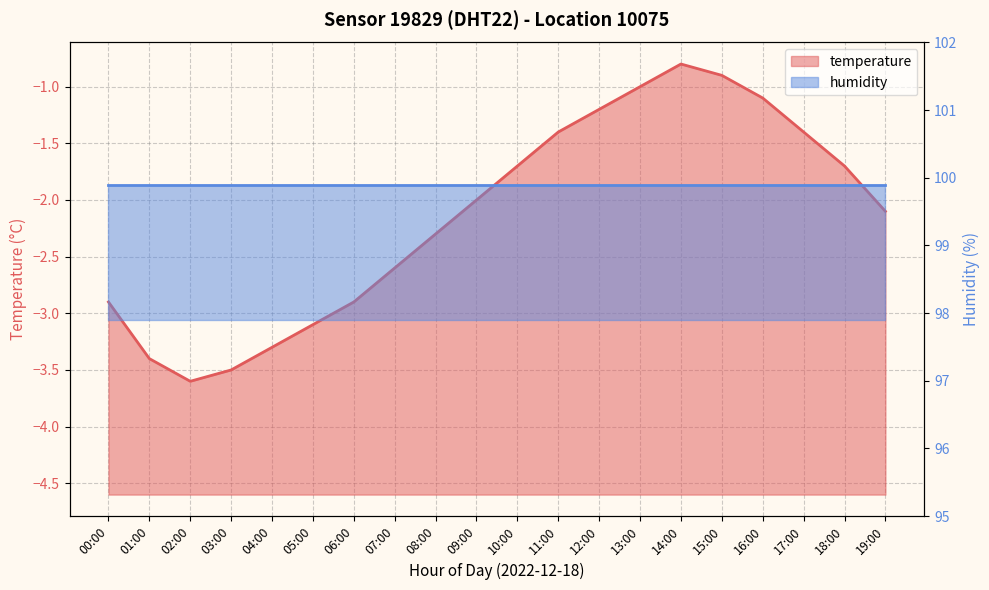

True or false: the data has more than 0 interior local peaks.

True